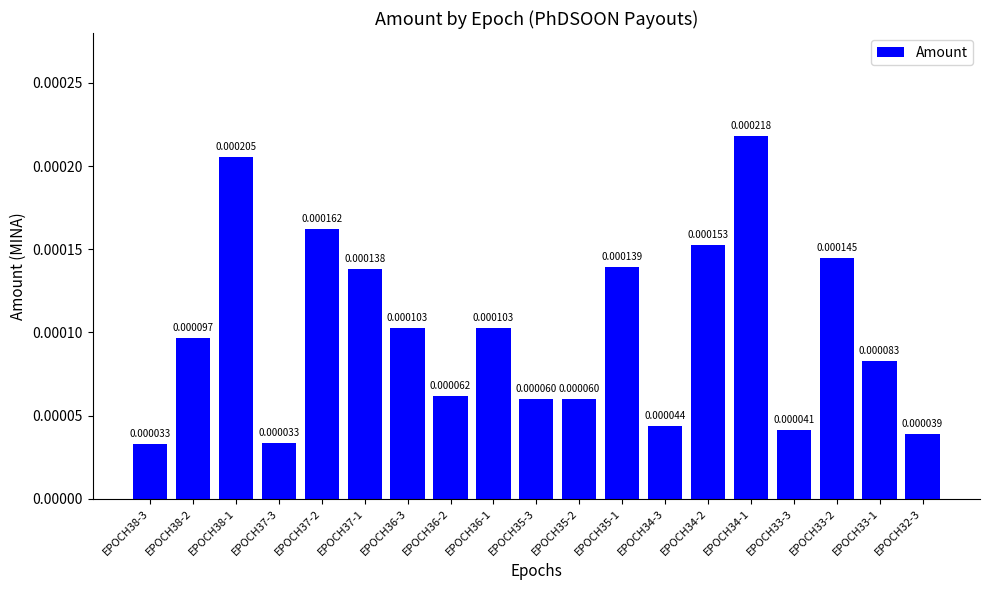

True or false: the data shows 0.0 at EPOCH36-2.

False